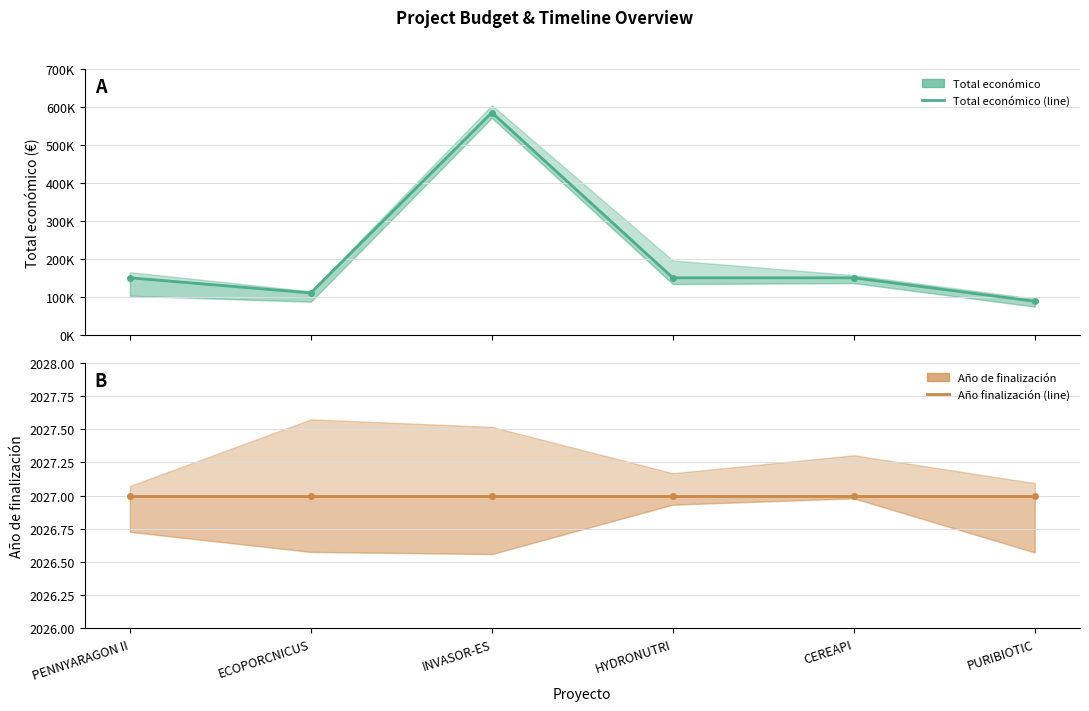

Which series has the largest total across all categories?

Total económico